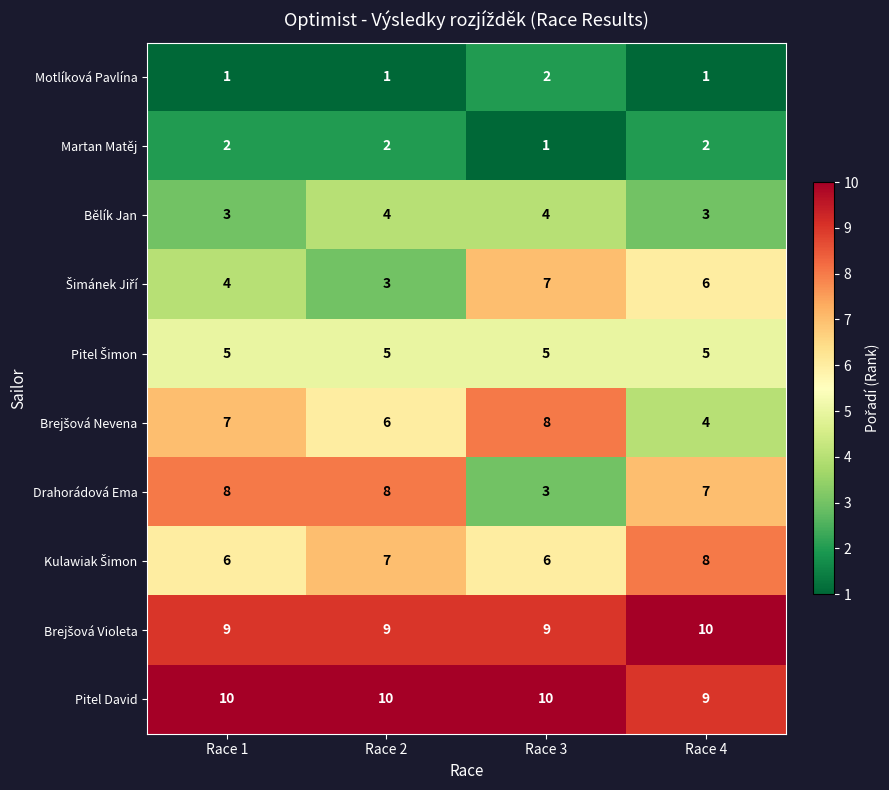

The value of Pitel David at Race 2 is 10. True or false?

True